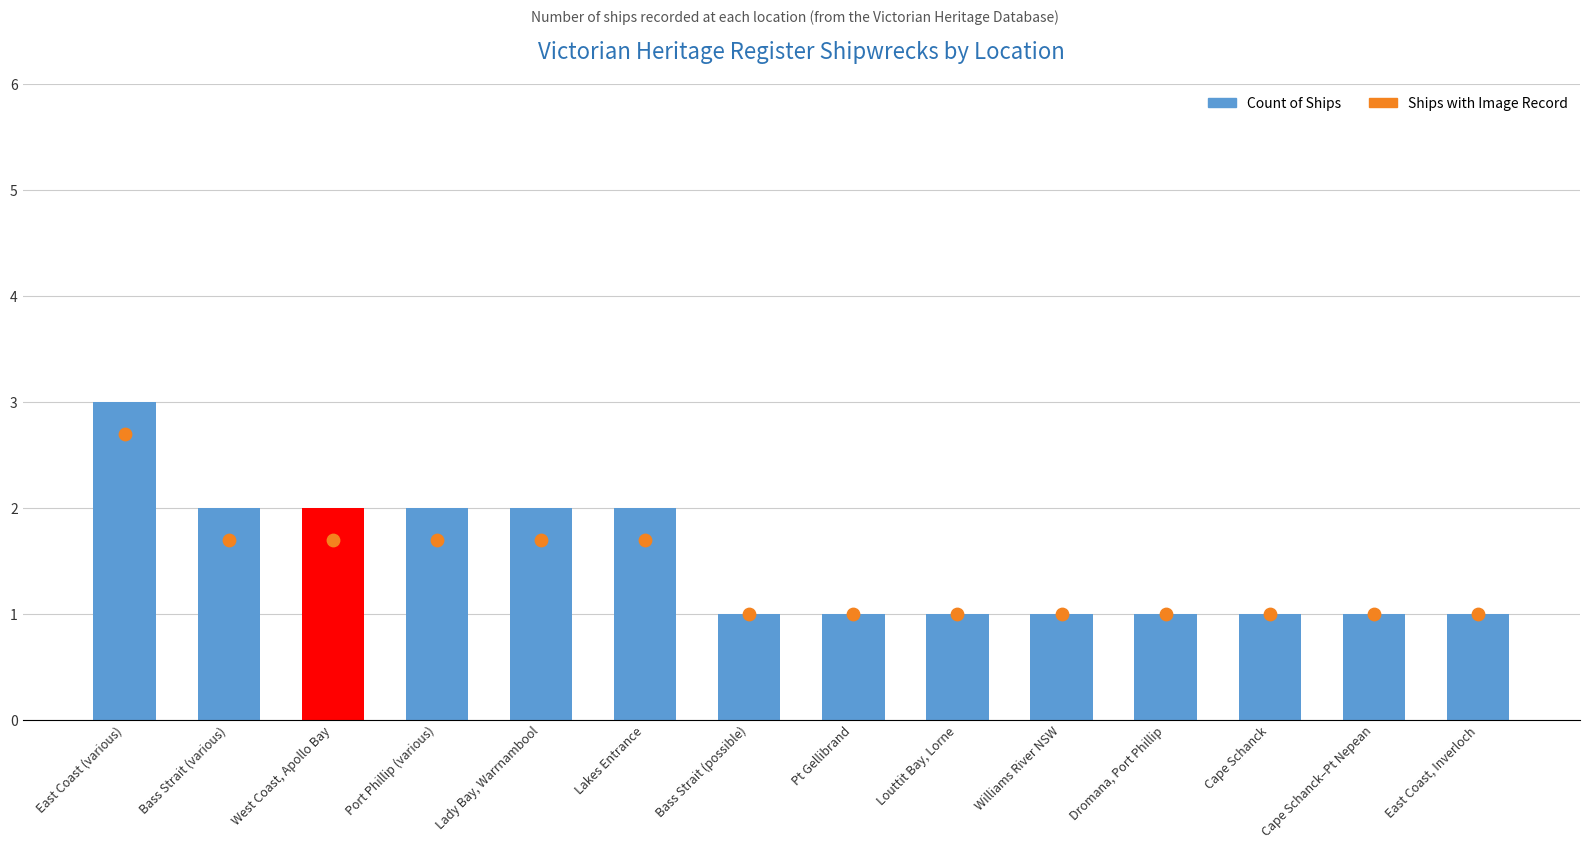

What are all the series names shown in the legend?

Count of Ships, Ships with Image Record